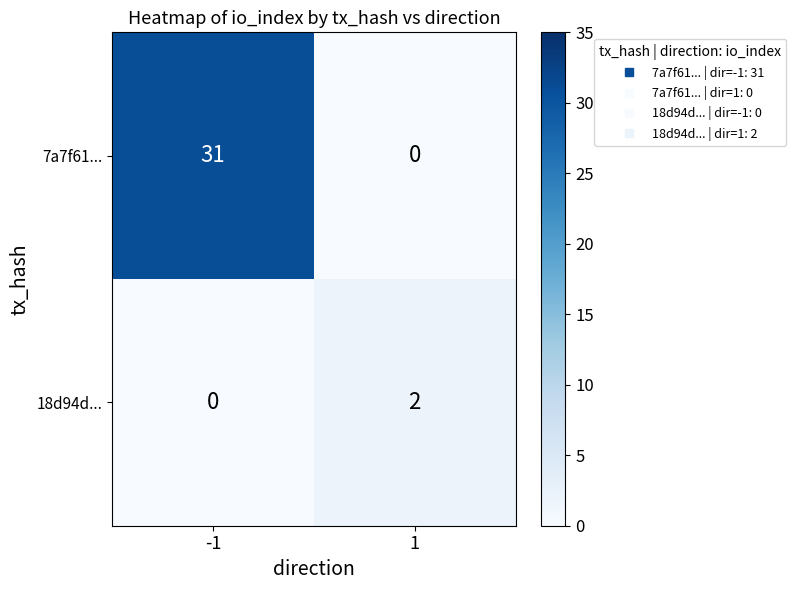

Reading left to right, what are all the values shown in this chart?

7a7f61...: -1=31	1=0
18d94d...: -1=0	1=2